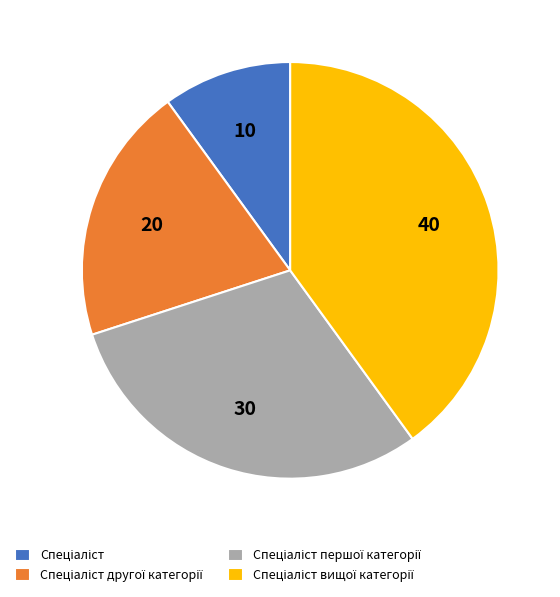

Does any single category account for the majority?

No